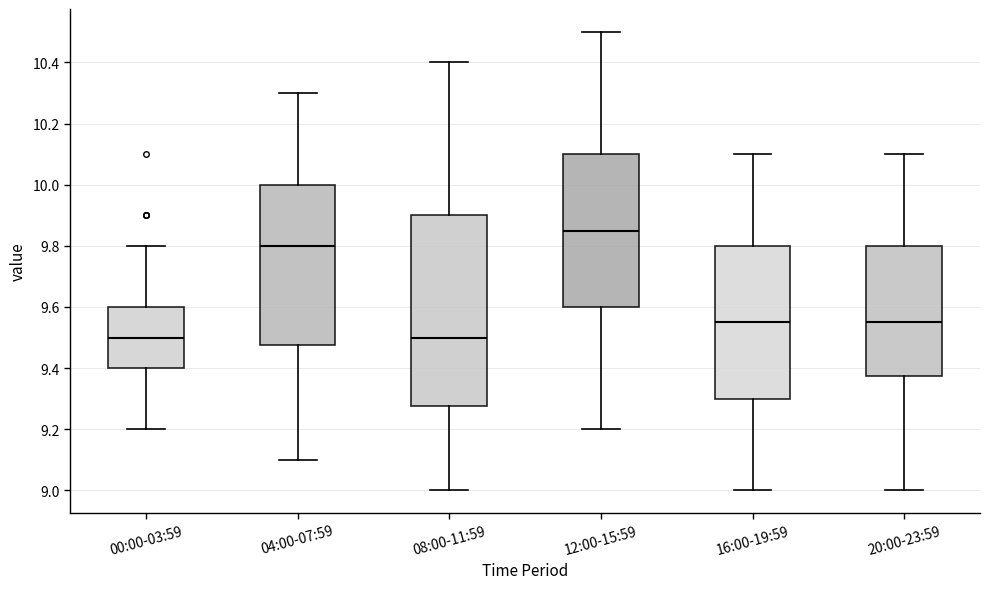

Comparing the boxes themselves (not the whiskers), which one is the tallest?

08:00-11:59